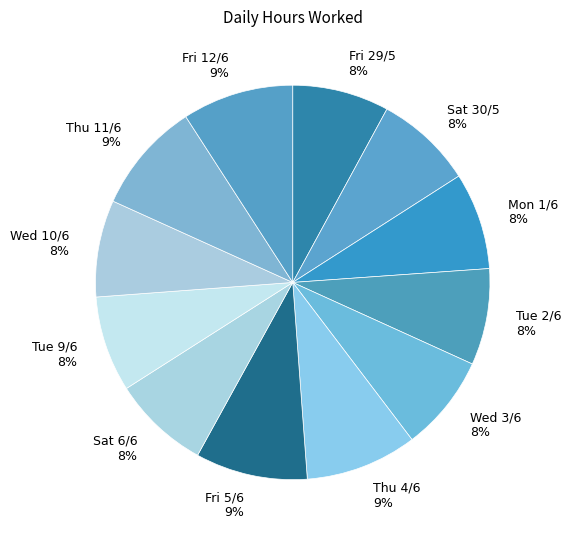

Is Tue 2/6 the majority of the pie?

No